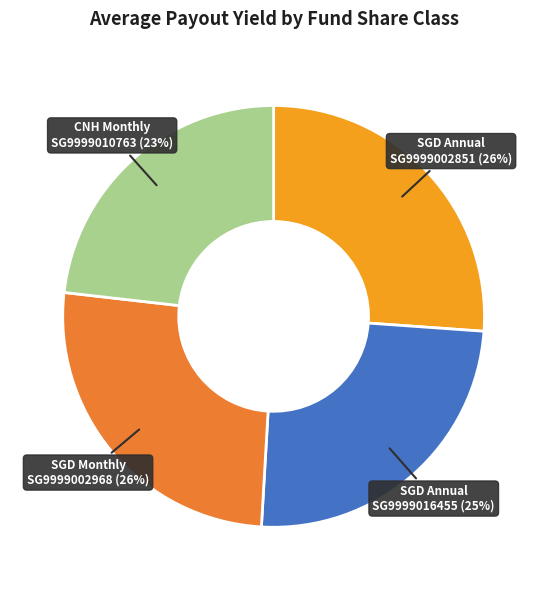

To the nearest percent, what percentage of the pie is SGD Monthly SG9999002968?

26%